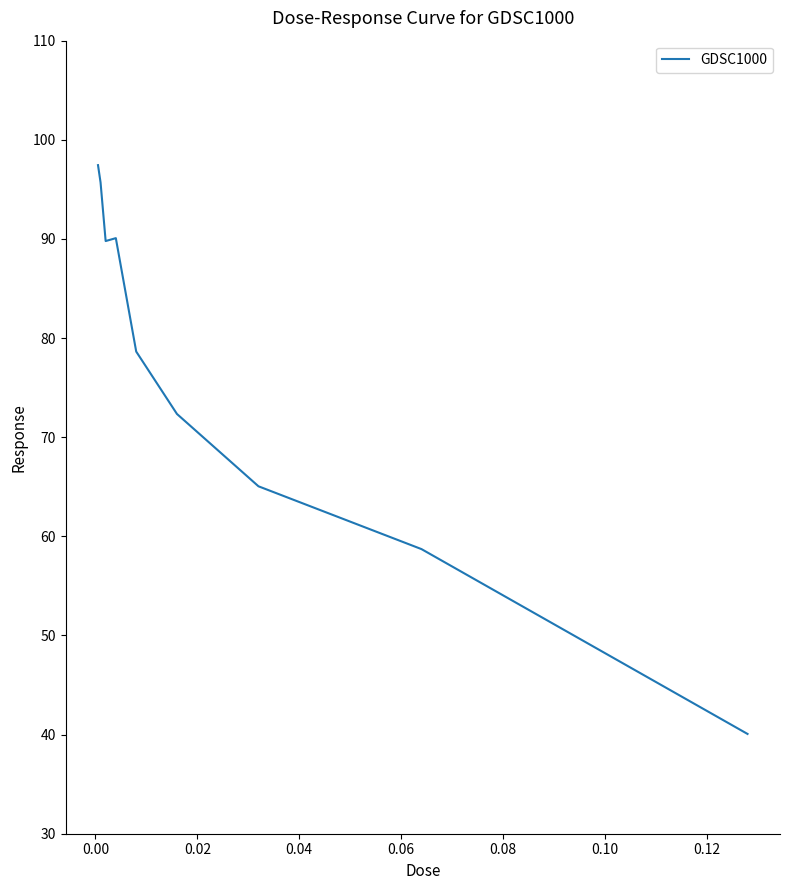

What is the difference between the maximum and minimum values?

57.4